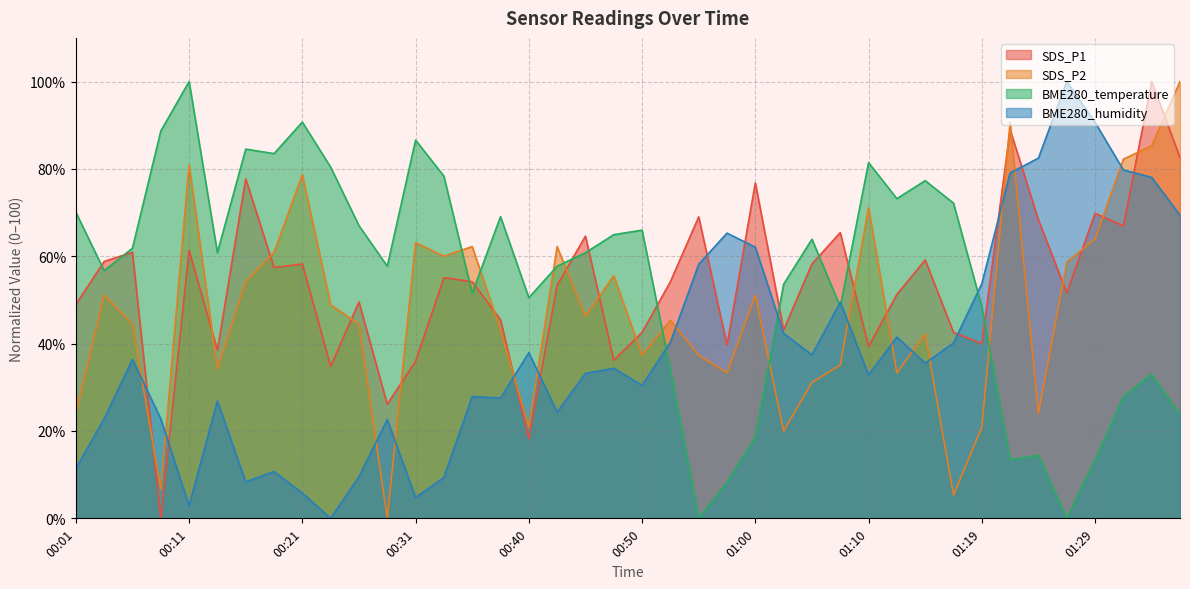

What position from the right is 00:45?

22